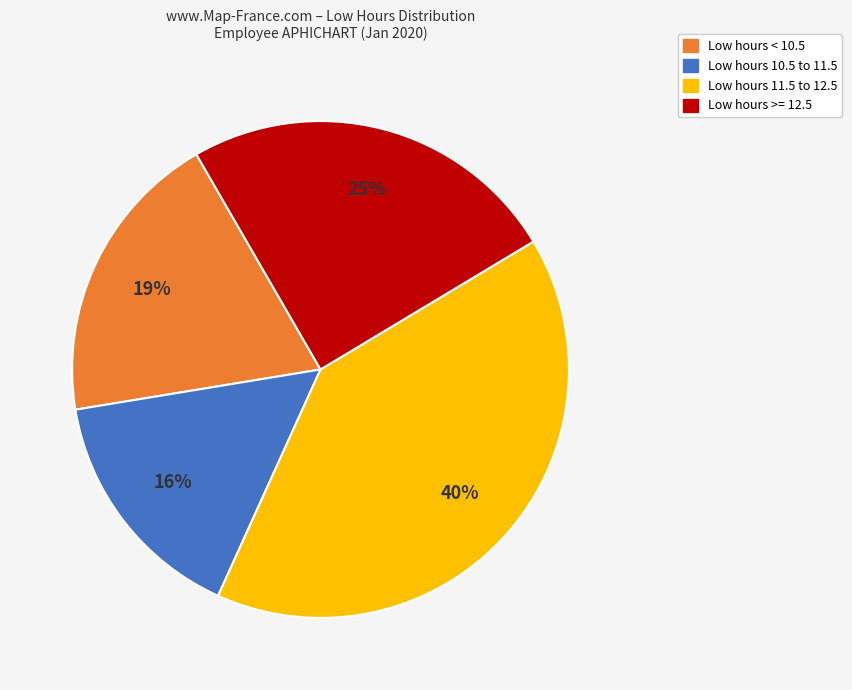

To the nearest percent, what is the average slice percentage?

25%